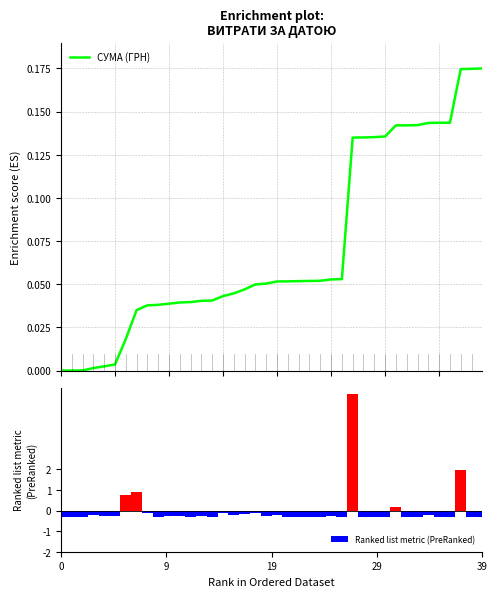

What is the value of the Ranked list metric (PreRanked) bar at the 23rd from the left?

-0.3